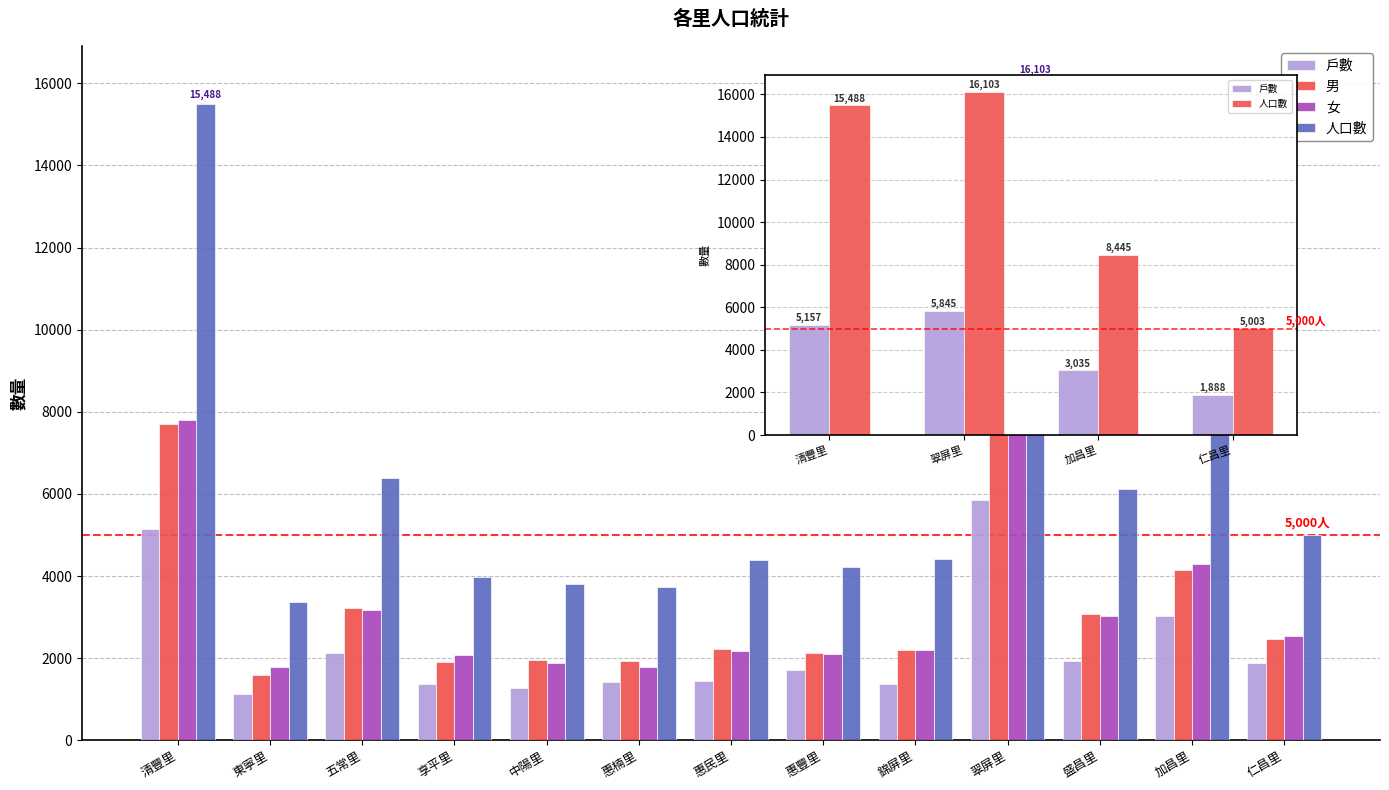

What is the spread (max minus min) of values at 清豐里?

10331